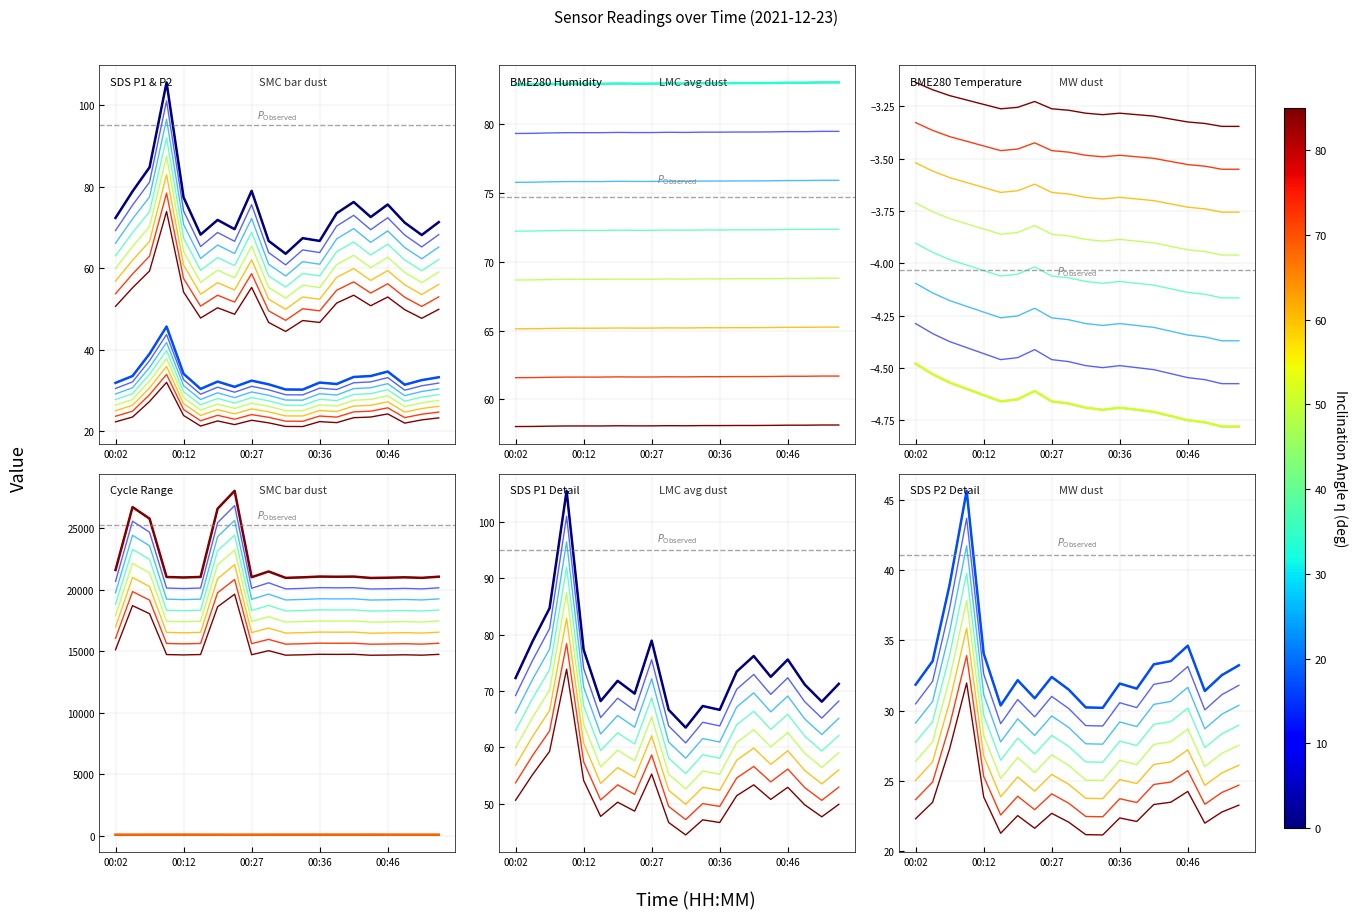

The SDS_P2 series shows 25.5 at 00:27. True or false?

True